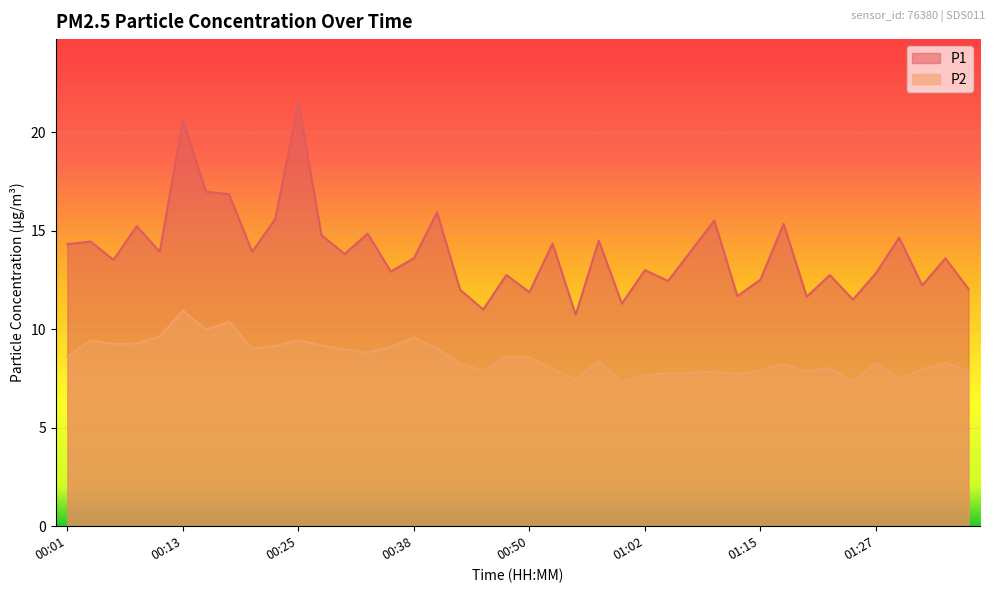

Reading left to right, extract all data points from this chart.

P1: 00:01=14.3	00:03=14.4	00:06=13.5	00:08=15.2	00:11=13.9	00:13=20.6	00:15=17.0	00:18=16.9	00:20=13.9	00:23=15.6	00:25=21.5	00:28=14.8	00:30=13.8	00:33=14.8	00:35=12.9	00:38=13.6	00:40=15.9	00:43=12.0	00:45=11.0	00:47=12.8	00:50=11.9	00:52=14.3	00:55=10.7	00:57=14.5	01:00=11.3	01:02=13.0	01:05=12.4	01:07=14.0	01:10=15.5	01:12=11.7	01:15=12.5	01:17=15.3	01:19=11.7	01:22=12.8	01:24=11.5	01:27=12.8	01:29=14.7	01:32=12.2	01:34=13.6	01:37=12.1
P2: 00:01=8.6	00:03=9.4	00:06=9.2	00:08=9.3	00:11=9.6	00:13=10.9	00:15=10.0	00:18=10.4	00:20=9.0	00:23=9.2	00:25=9.4	00:28=9.2	00:30=9.0	00:33=8.8	00:35=9.1	00:38=9.6	00:40=9.0	00:43=8.2	00:45=7.9	00:47=8.6	00:50=8.6	00:52=8.0	00:55=7.5	00:57=8.4	01:00=7.3	01:02=7.7	01:05=7.8	01:07=7.8	01:10=7.8	01:12=7.7	01:15=7.9	01:17=8.2	01:19=7.8	01:22=8.0	01:24=7.3	01:27=8.3	01:29=7.5	01:32=8.0	01:34=8.3	01:37=7.9